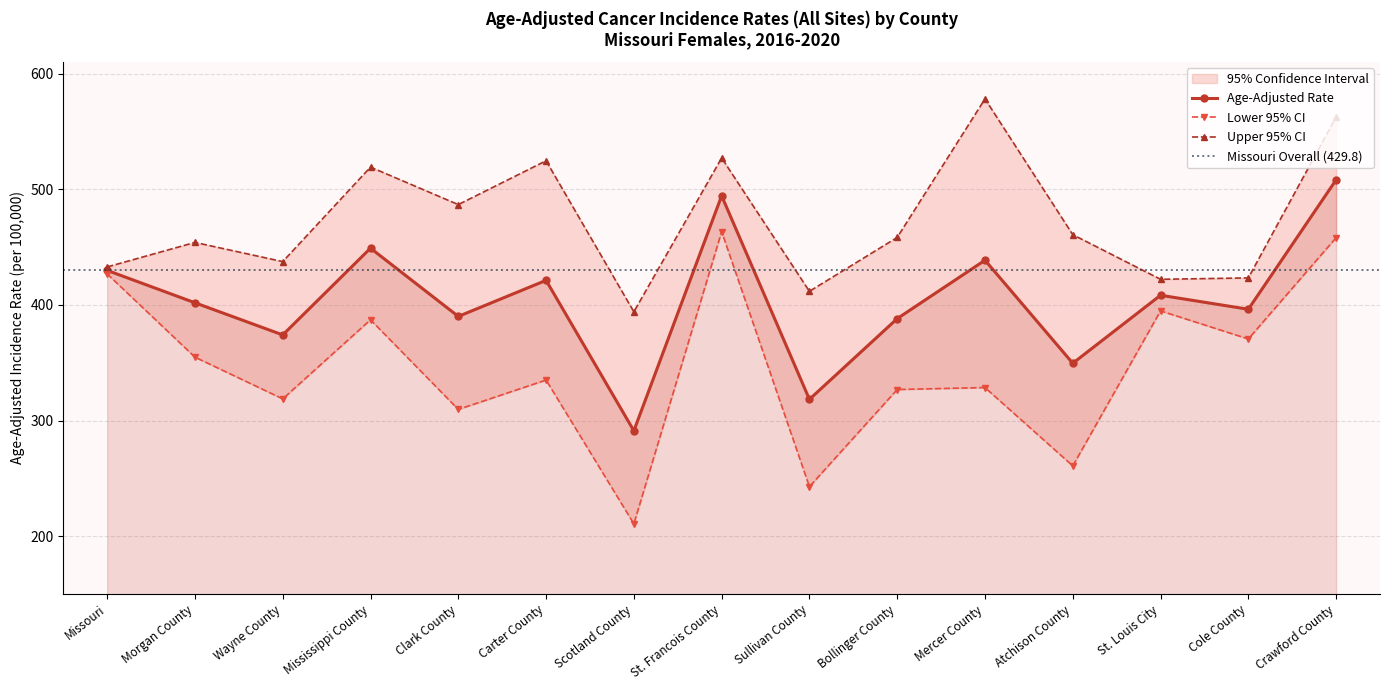

Reading right to left, list all the values displayed in this chart.

Age-Adjusted Rate: Crawford County=508.1	Cole County=396.2	St. Louis City=408.3	Atchison County=349.5	Mercer County=438.6	Bollinger County=388.1	Sullivan County=318.3	St. Francois County=494.3	Scotland County=291.1	Carter County=421.2	Clark County=390.0	Mississippi County=449.0	Wayne County=374.0	Morgan County=401.8	Missouri=429.8
Lower 95% CI: Crawford County=458.1	Cole County=370.5	St. Louis City=394.8	Atchison County=260.8	Mercer County=328.5	Bollinger County=326.8	Sullivan County=242.8	St. Francois County=463.3	Scotland County=210.7	Carter County=335.0	Clark County=309.6	Mississippi County=387.1	Wayne County=318.7	Morgan County=354.8	Missouri=426.8
Upper 95% CI: Crawford County=562.4	Cole County=423.3	St. Louis City=422.1	Atchison County=460.7	Mercer County=578.1	Bollinger County=458.3	Sullivan County=411.7	St. Francois County=527.0	Scotland County=394.0	Carter County=524.6	Clark County=486.7	Mississippi County=519.1	Wayne County=437.4	Morgan County=454.0	Missouri=432.8